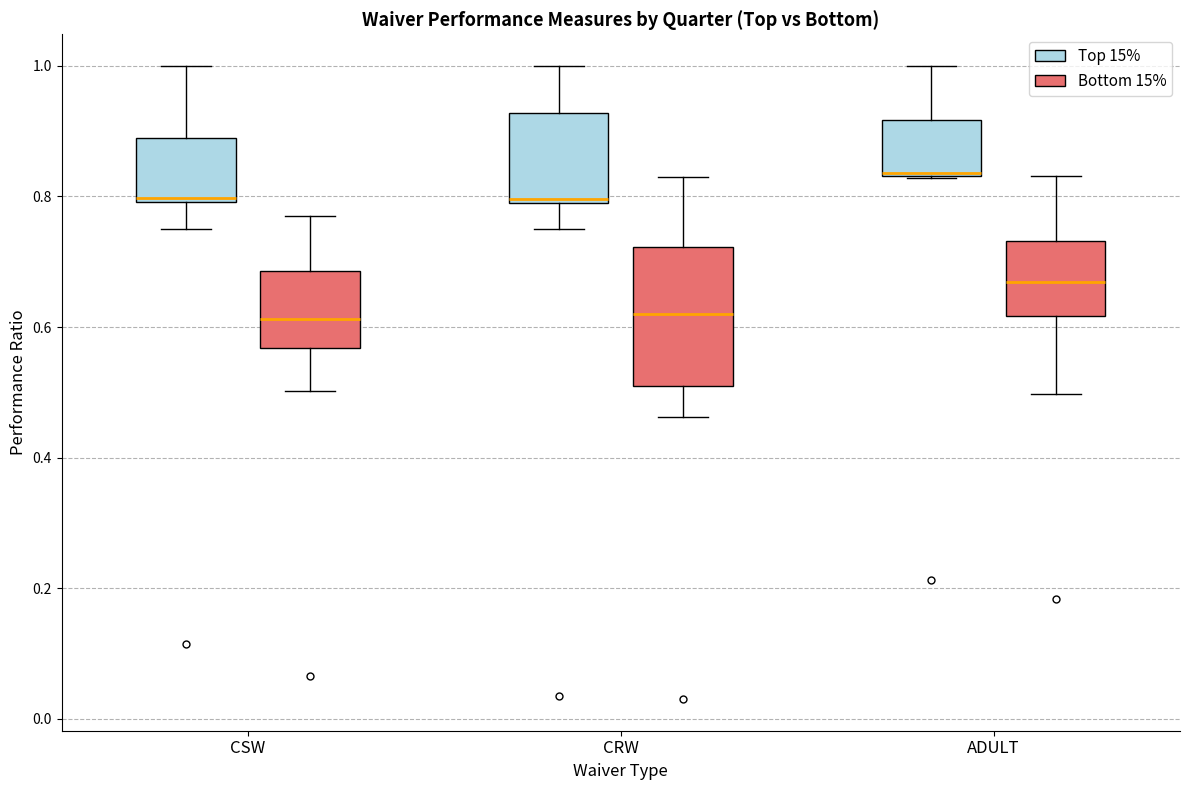

Comparing the boxes themselves (not the whiskers), which one is the tallest?

CRW (Bottom 15%)